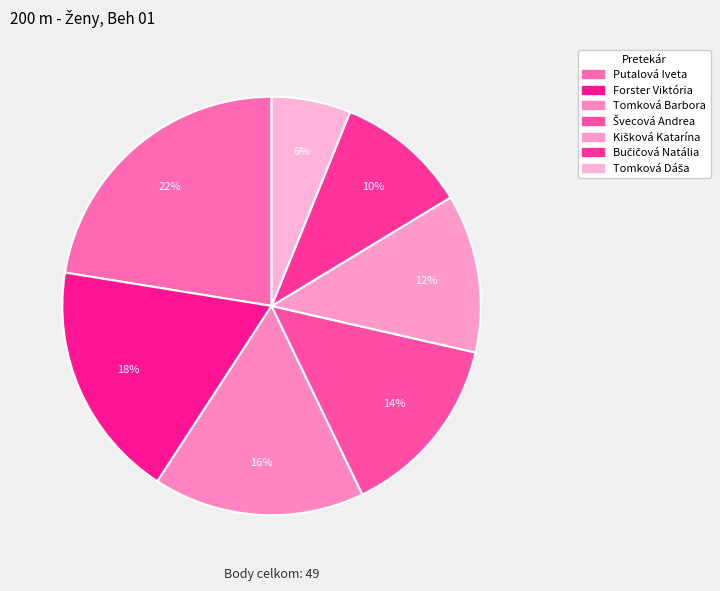

Is the sum of Kišková Katarína and Švecová Andrea greater than half?

No